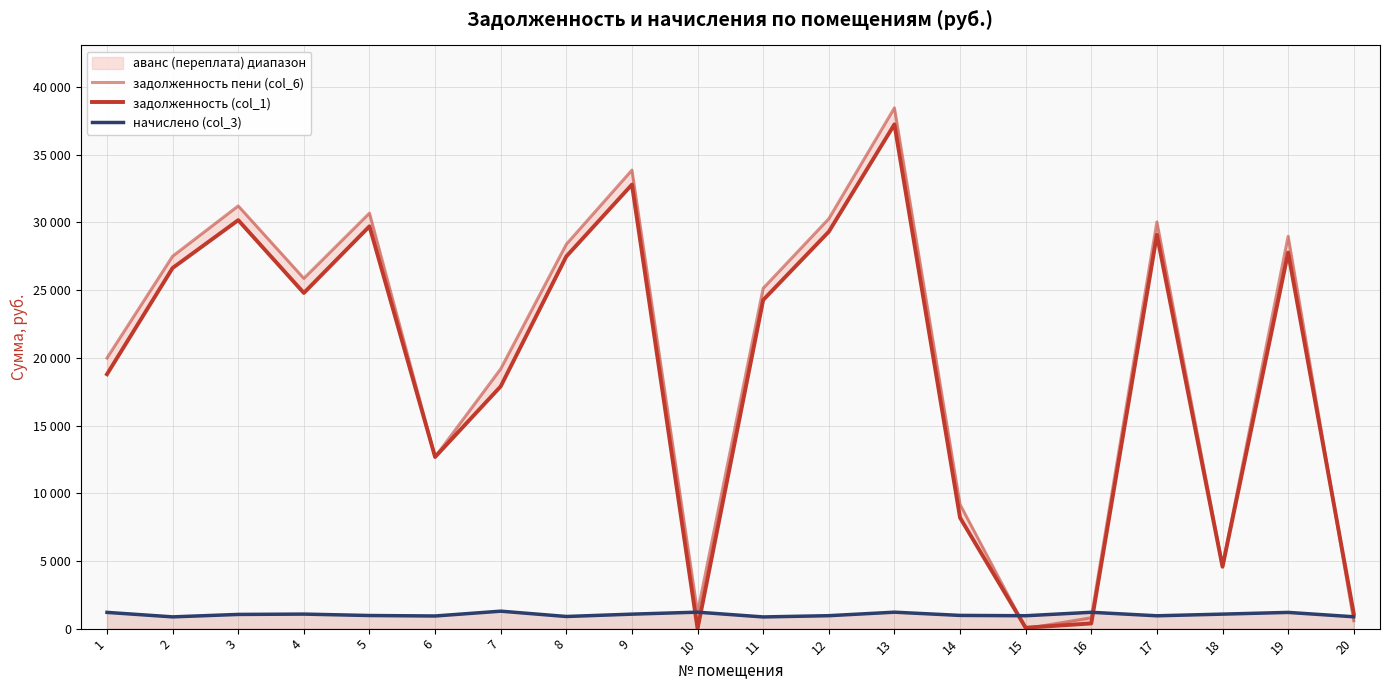

How many values in the начислено (col_3) series exceed 1049?

10